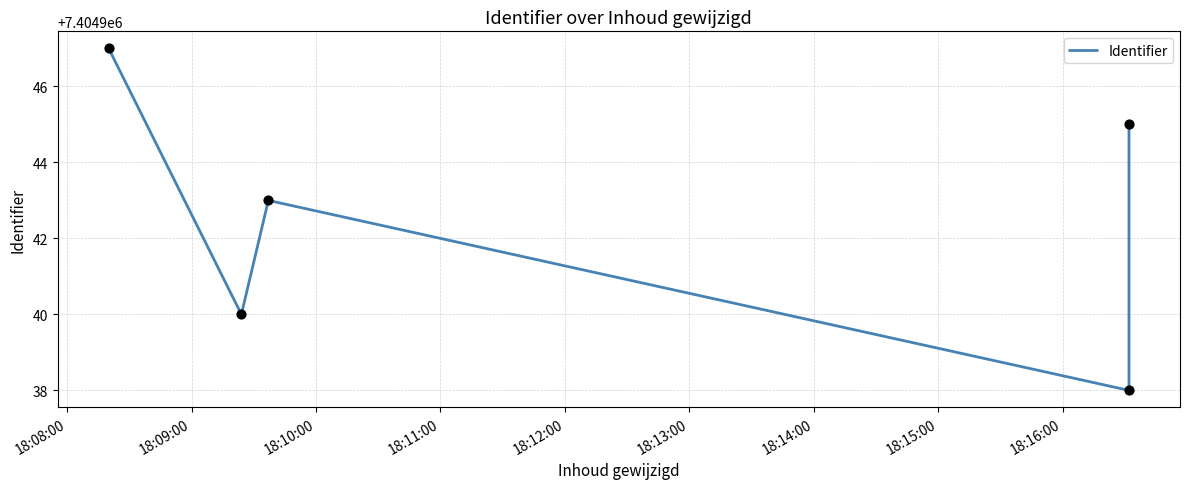

What is the change in value from 18:09:00 to 18:10:00?

+3